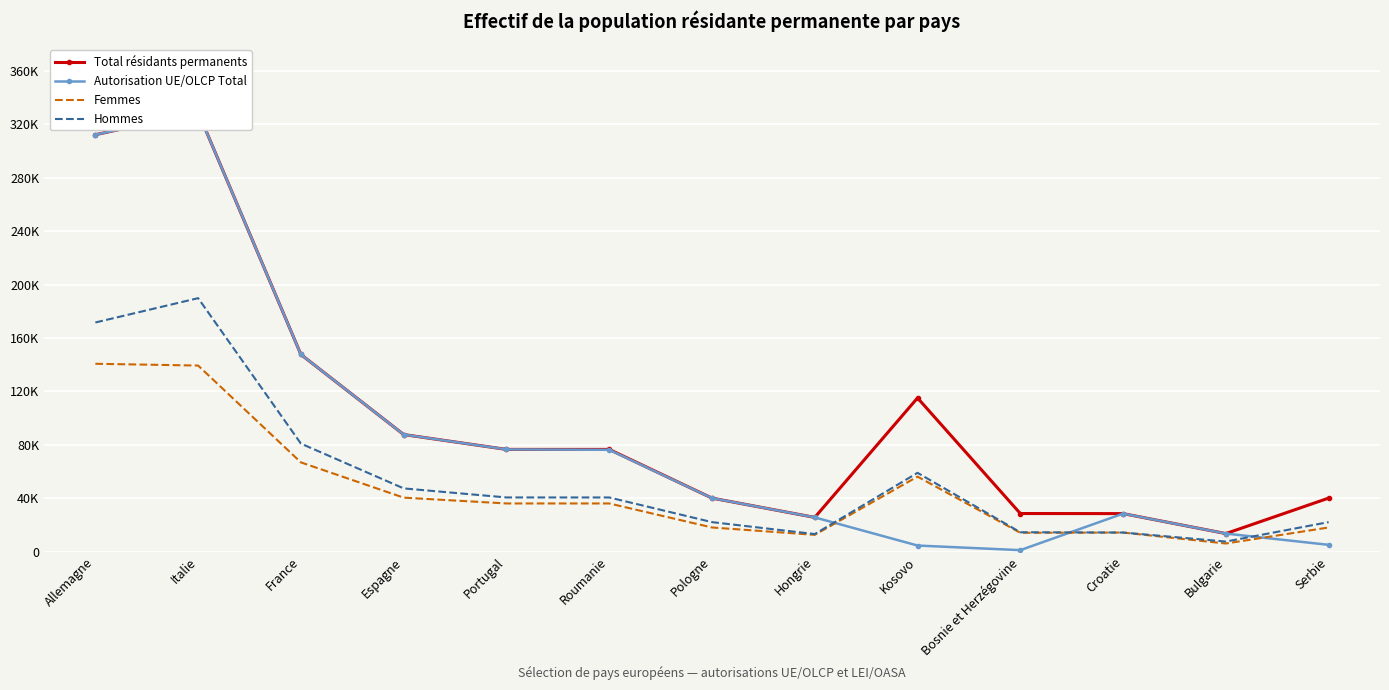

What is the difference between the Hommes values at Bosnie et Herzégovine and Roumanie?

26071